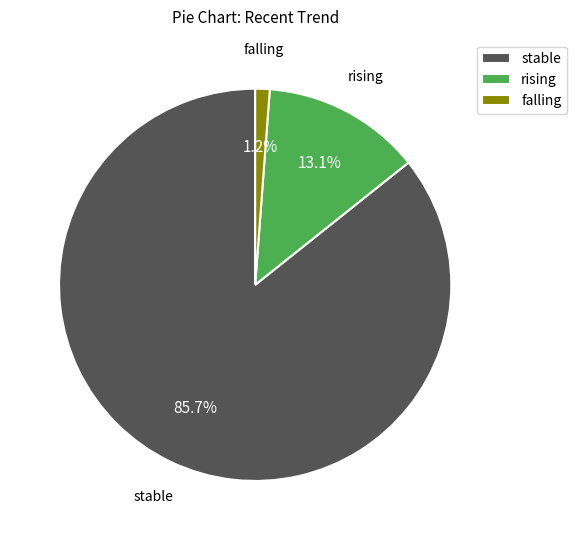

Between falling and rising, which is larger?

rising